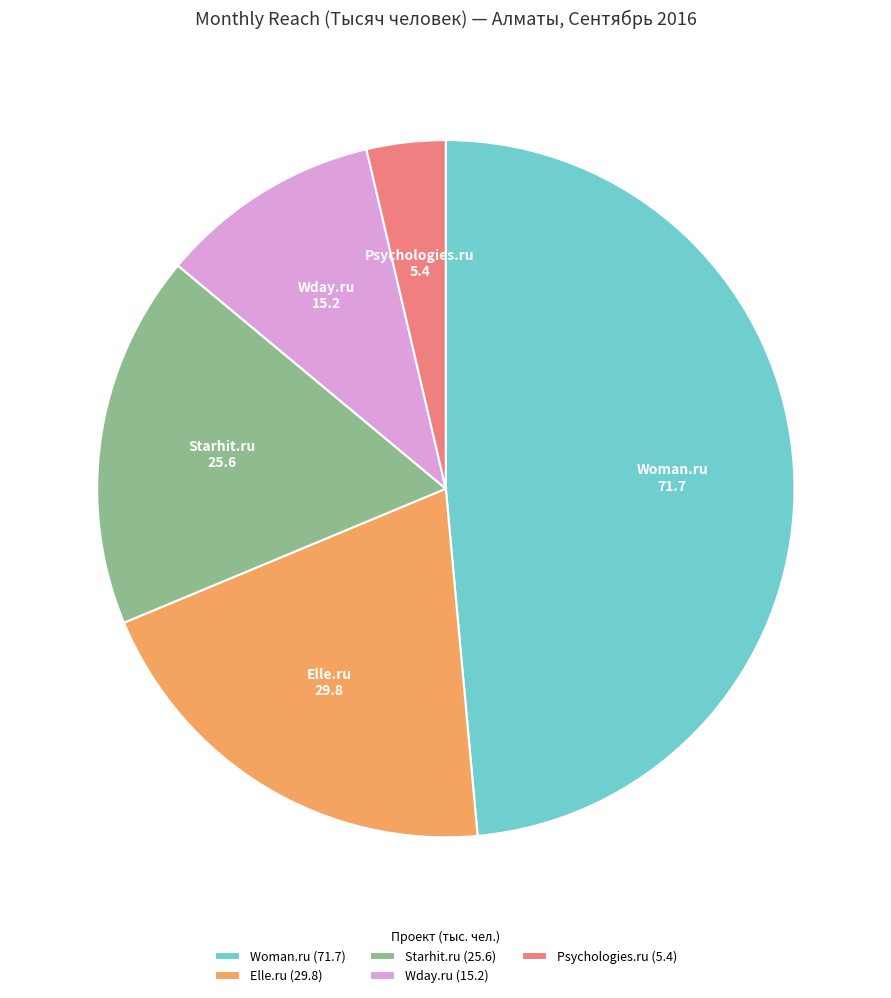

True or false: Psychologies.ru accounts for 11% of the total.

False